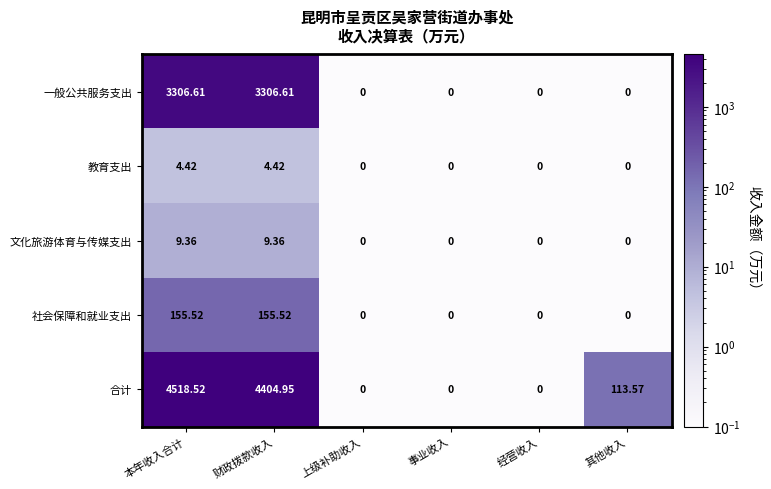

Where is 合计 nearest to the value 2259?

其他收入